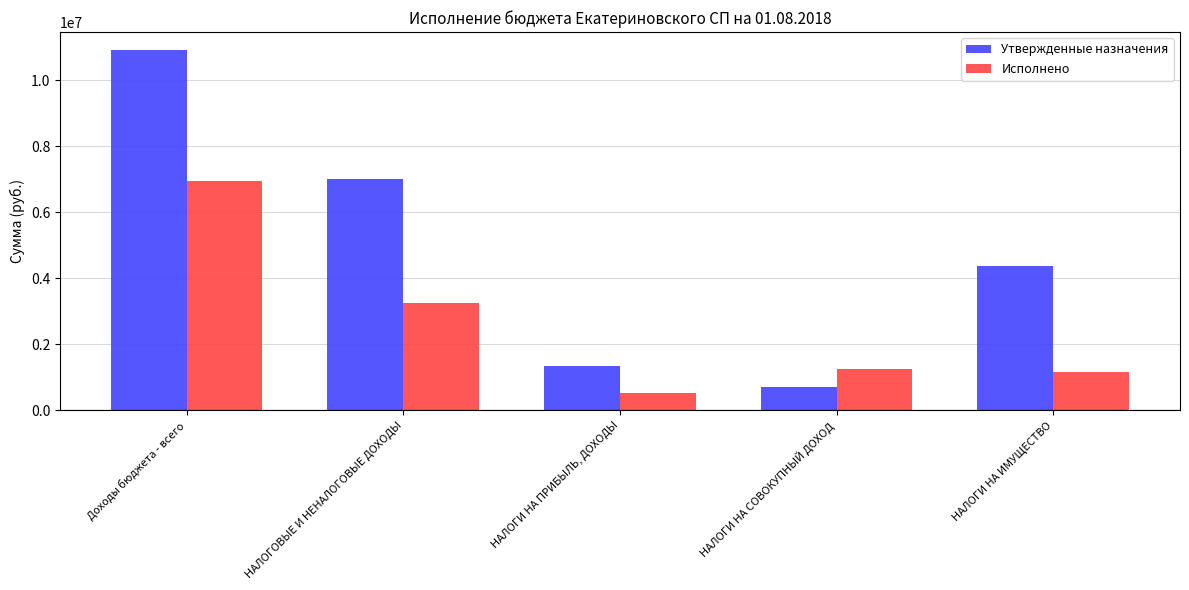

Which label corresponds to the smallest value in the chart?

НАЛОГИ НА ПРИБЫЛЬ, ДОХОДЫ